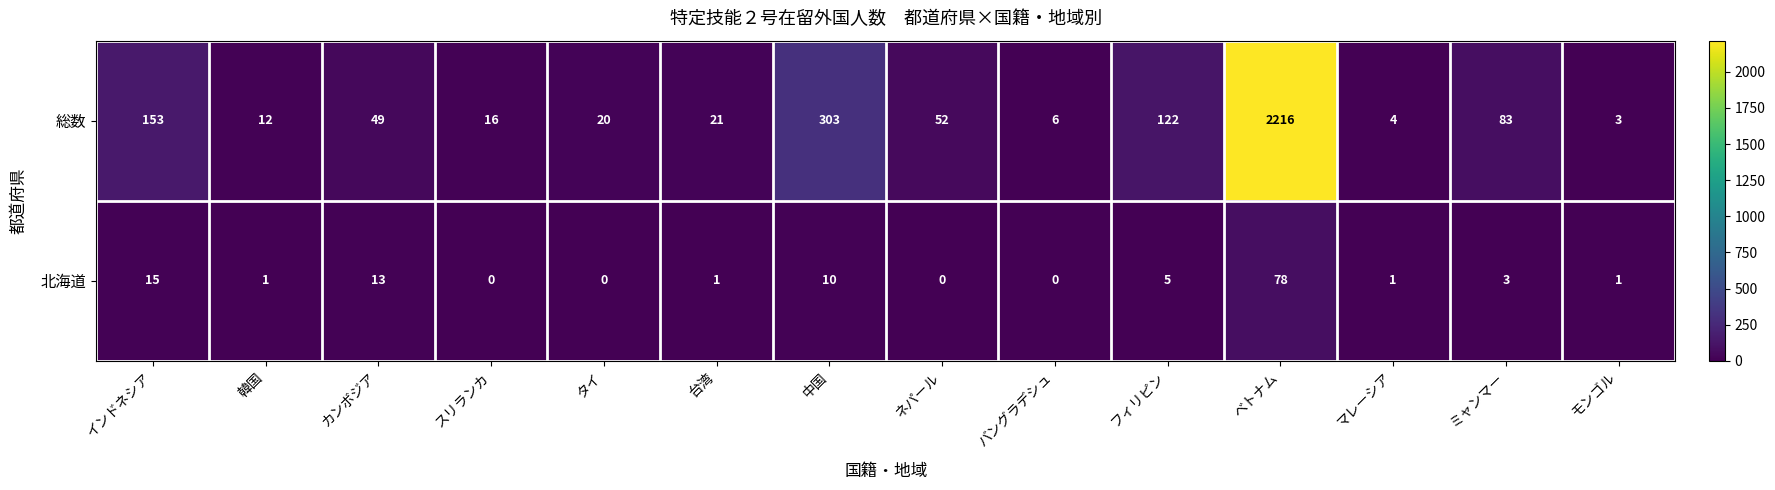

What is the difference between the maximum and minimum values in the 総数 series?

2213